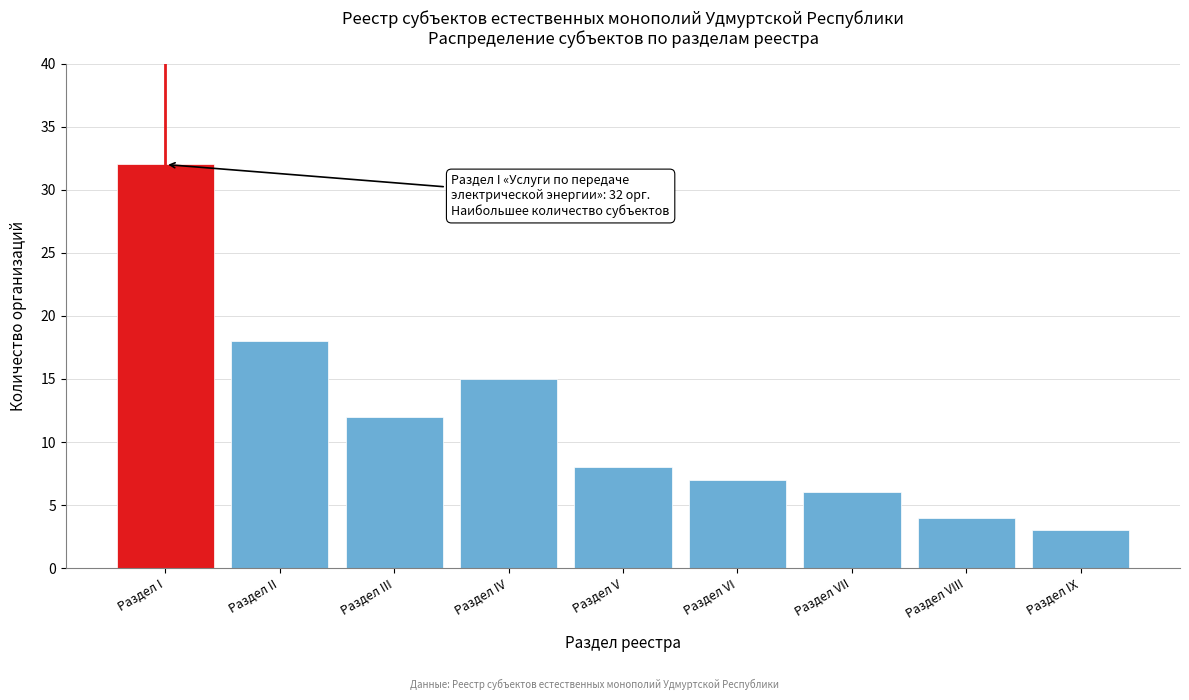

Reading left to right, transcribe all the data shown in this chart.

32	18	12	15	8	7	6	4	3